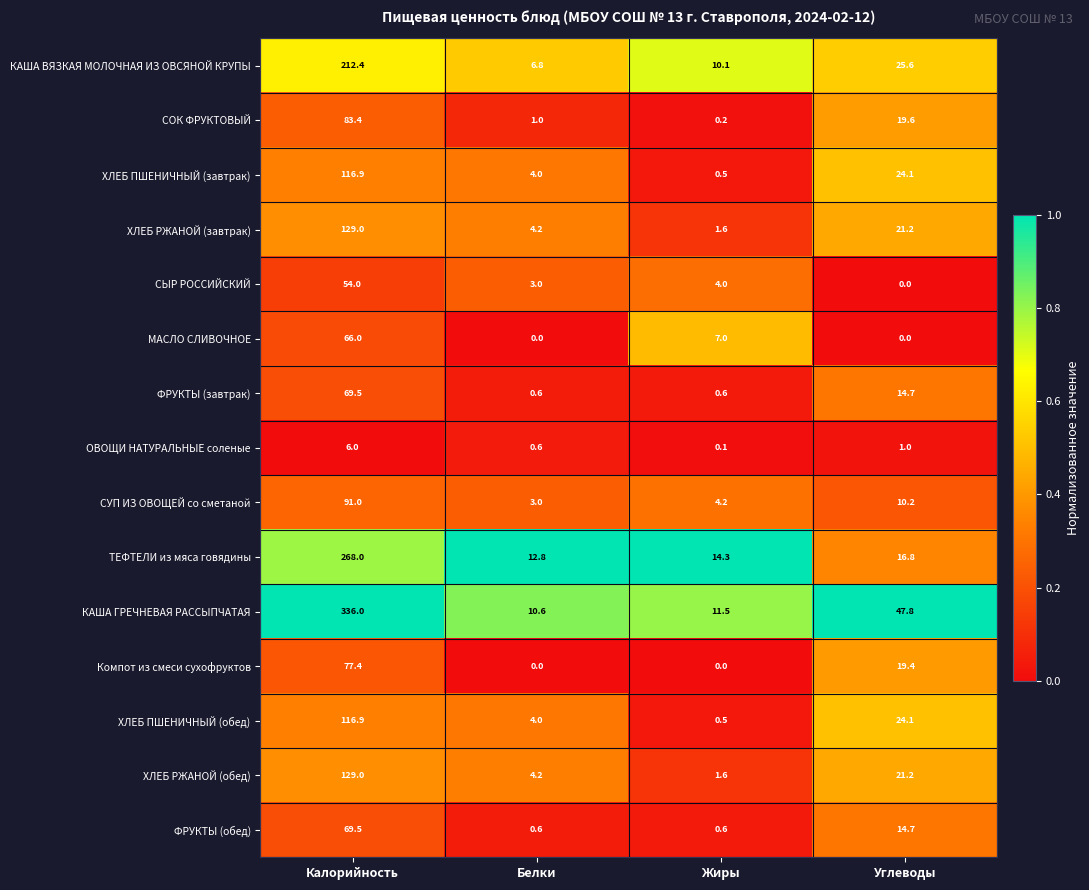

Which category has the highest value across all series?

Калорийность